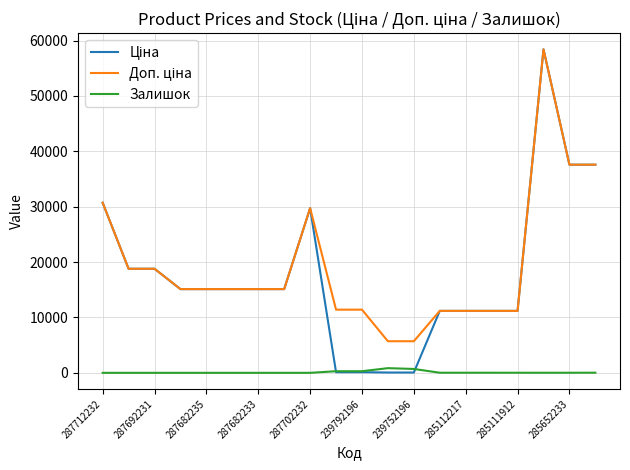

What is the label of the 7th point from the right?

13